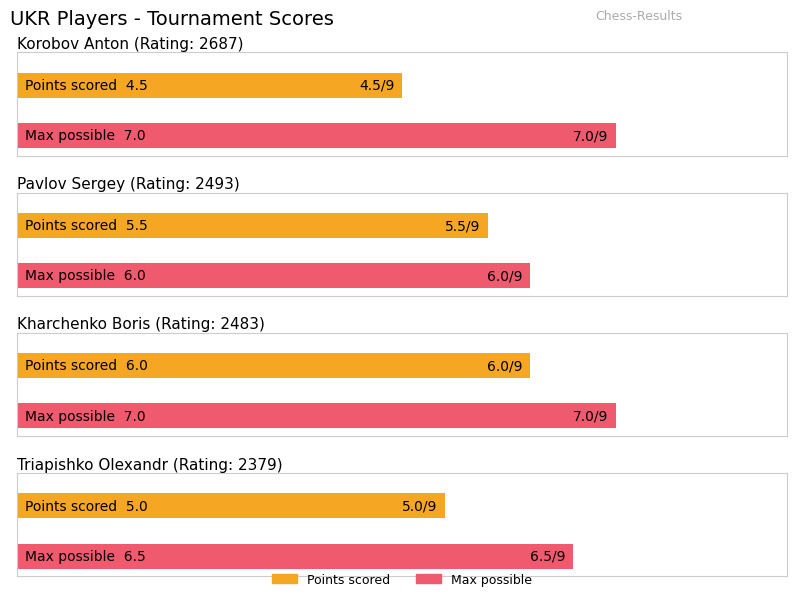

Reading left to right, list all the values displayed in this chart.

Average utilization: 4.5	5.5	6.0	5.0
Maximum utilization: 7.0	6.0	7.0	6.5